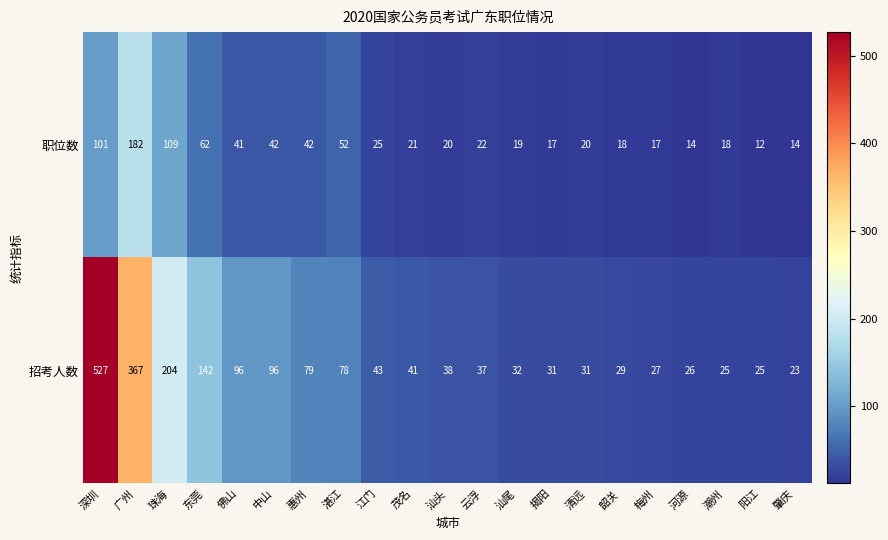

At how many categories does at least one series exceed 474?

1